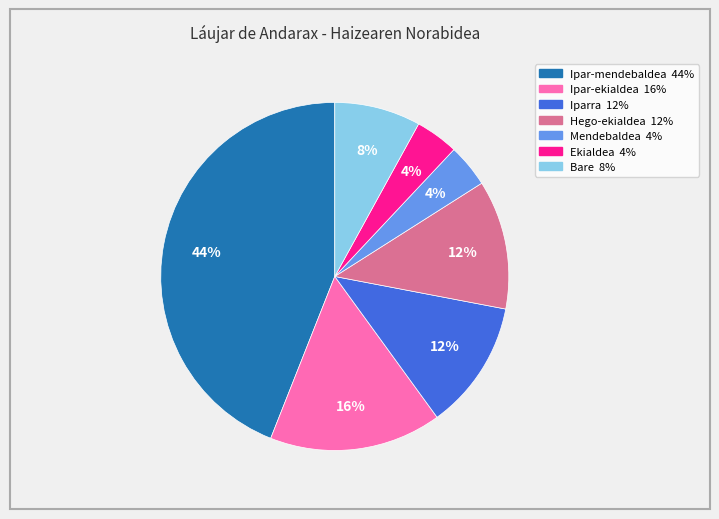

Is Ipar-ekialdea the majority of the pie?

No